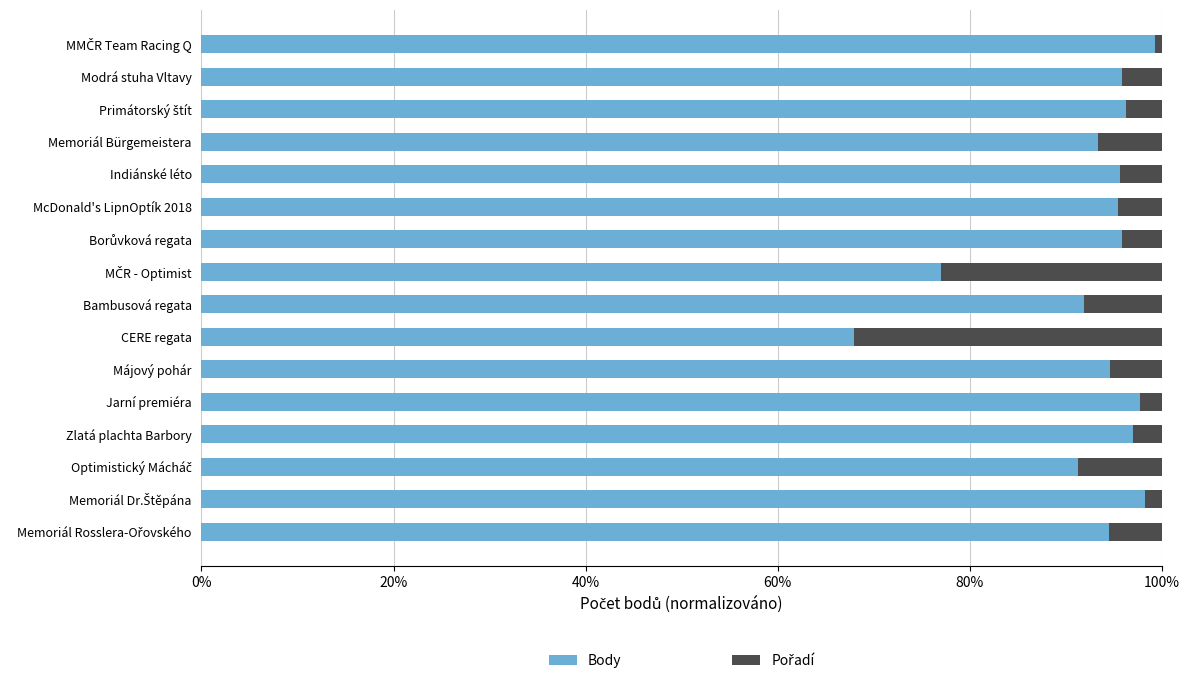

How many series are shown in this chart?

2